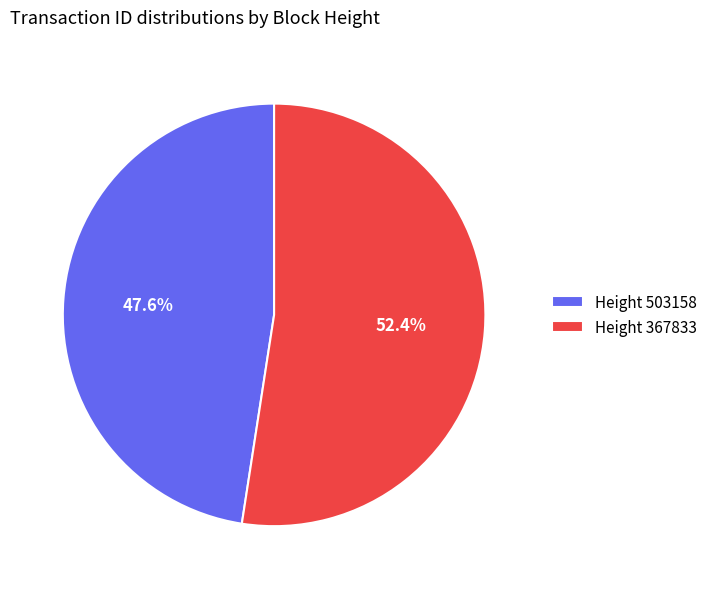

Which slice is the largest?

Height 367833